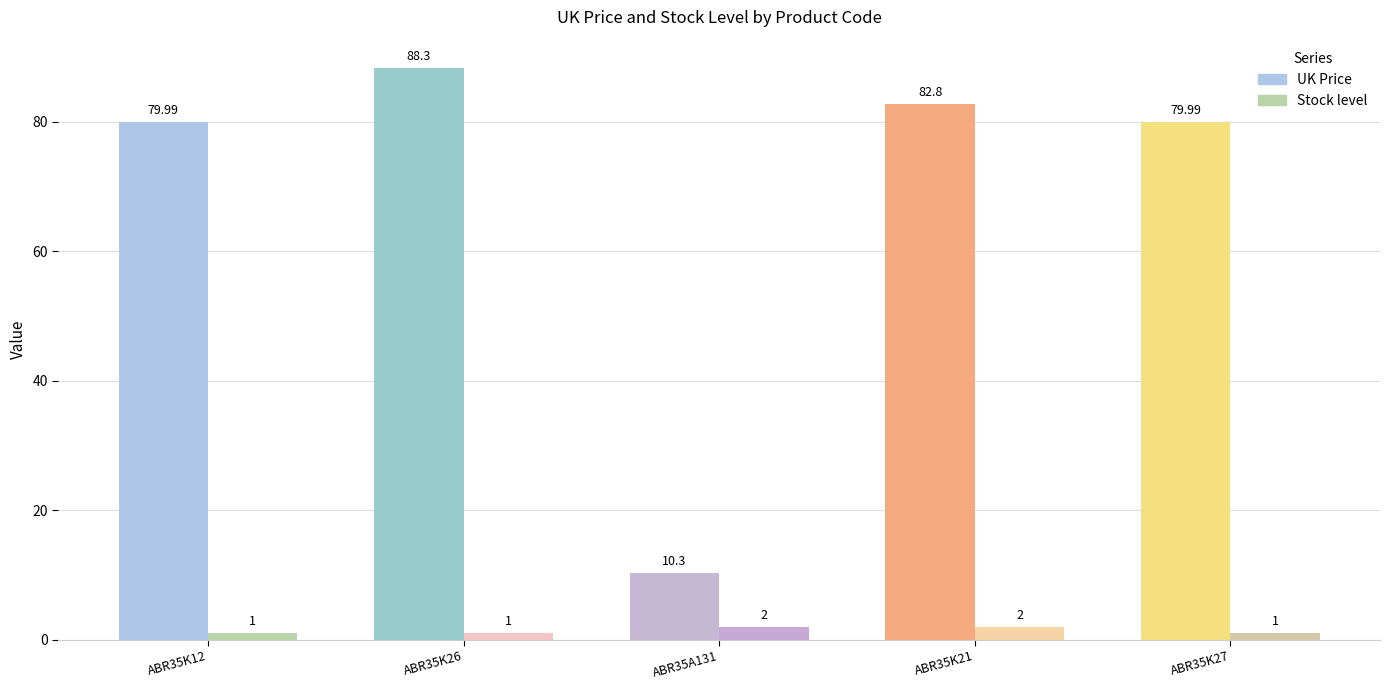

At how many categories does at least one series exceed 79?

4